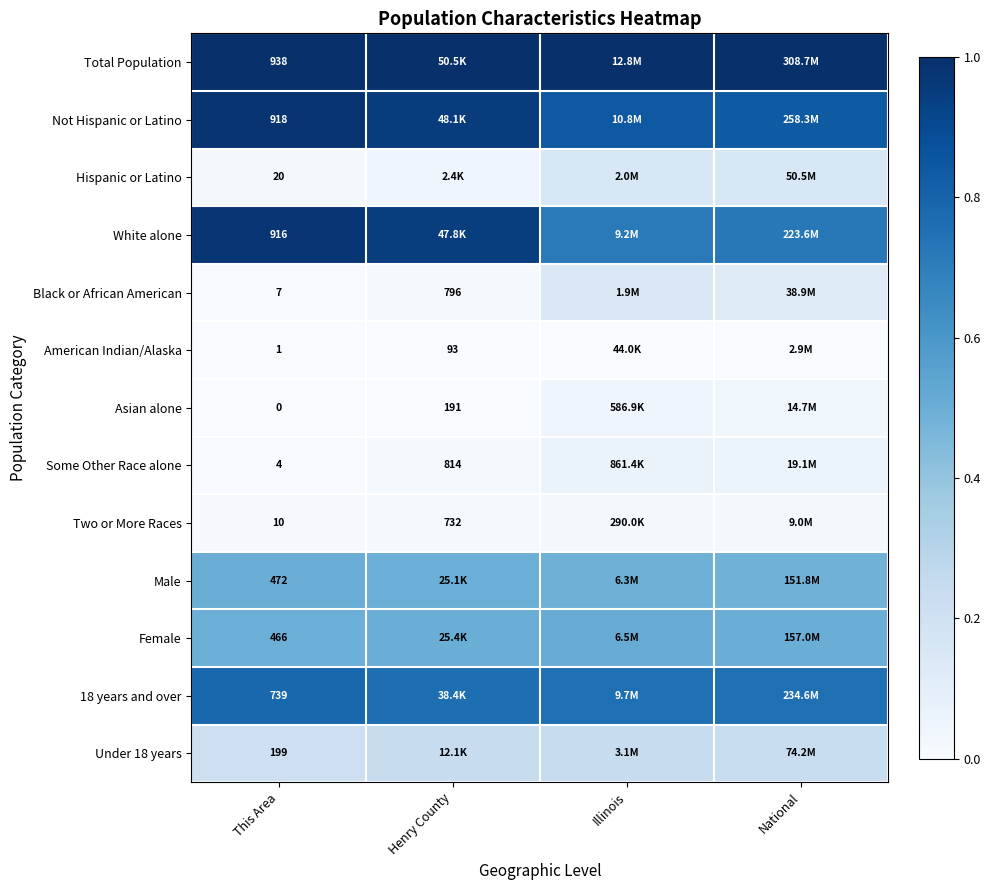

Which label corresponds to the largest value in the chart?

This Area